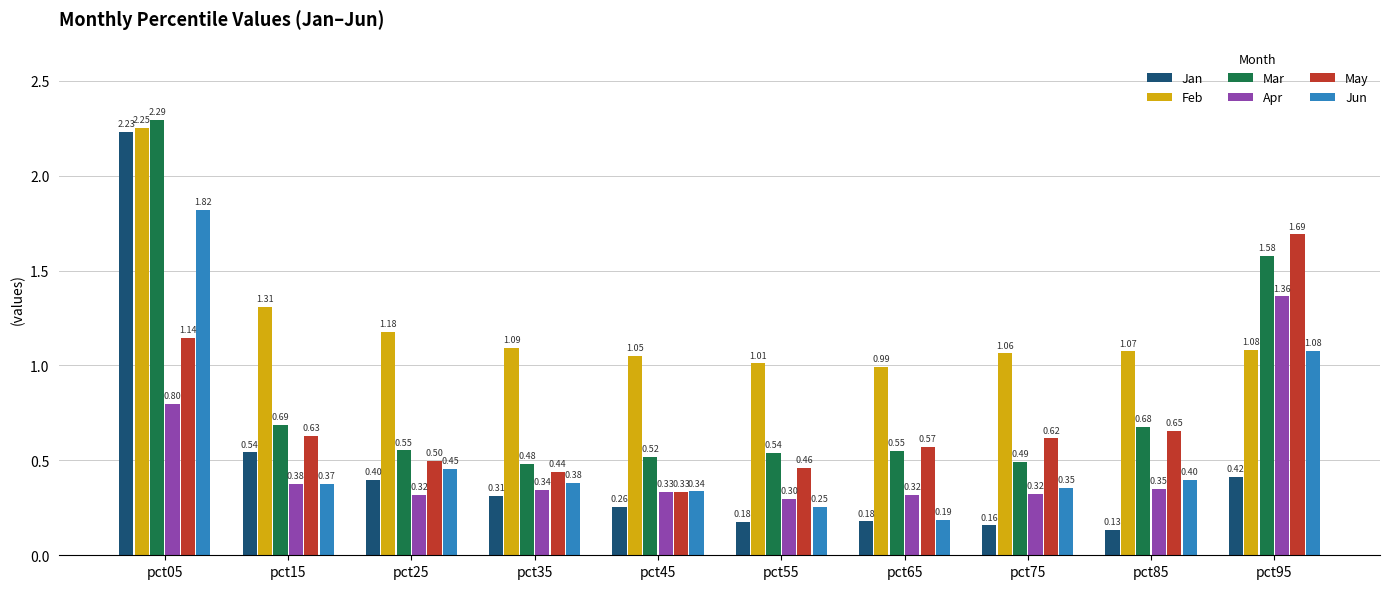

What is the total value across all series at pct25?

3.4